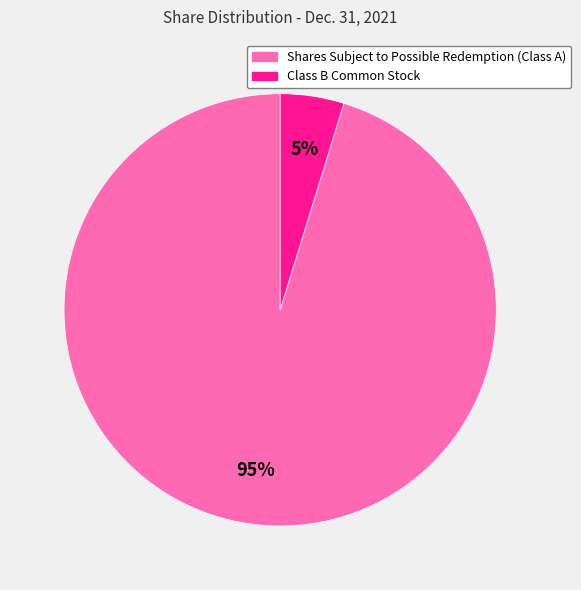

What is the smallest slice in the pie chart?

Class B Common Stock